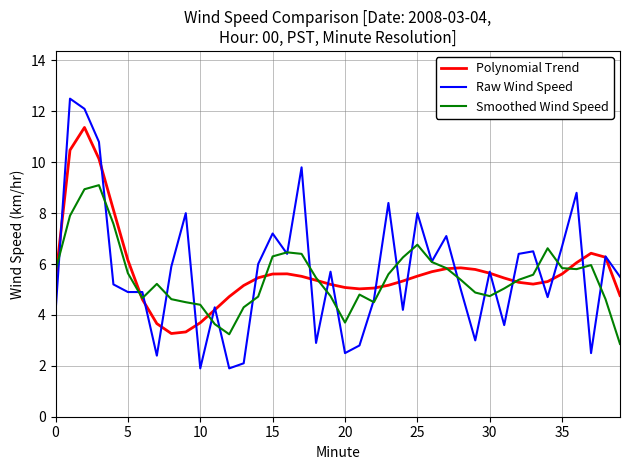

True or false: Polynomial Trend has more than 0 points higher than both neighbors.

True